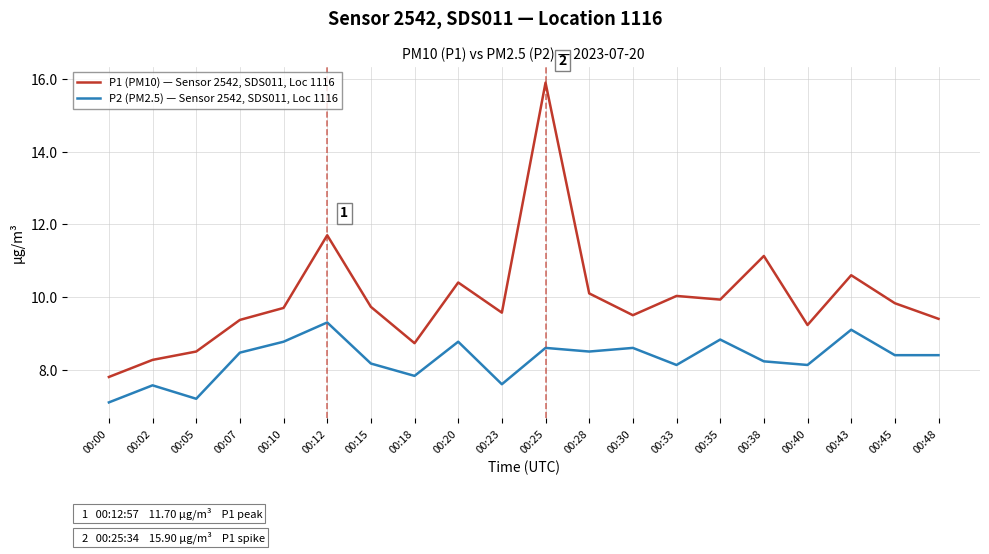

At which category does P1 (PM10) — Sensor 2542, SDS011, Loc 1116 reach its first local peak?

00:12